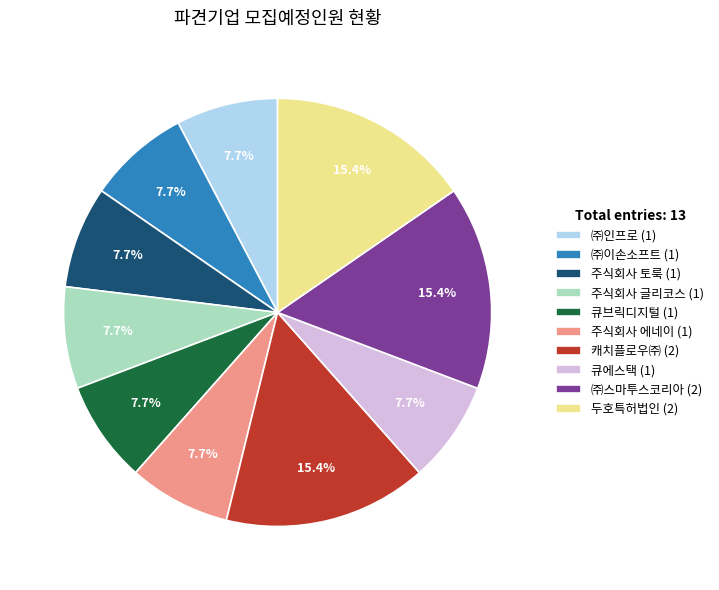

Does 큐브릭디지털 (1) represent more than half of the total?

No